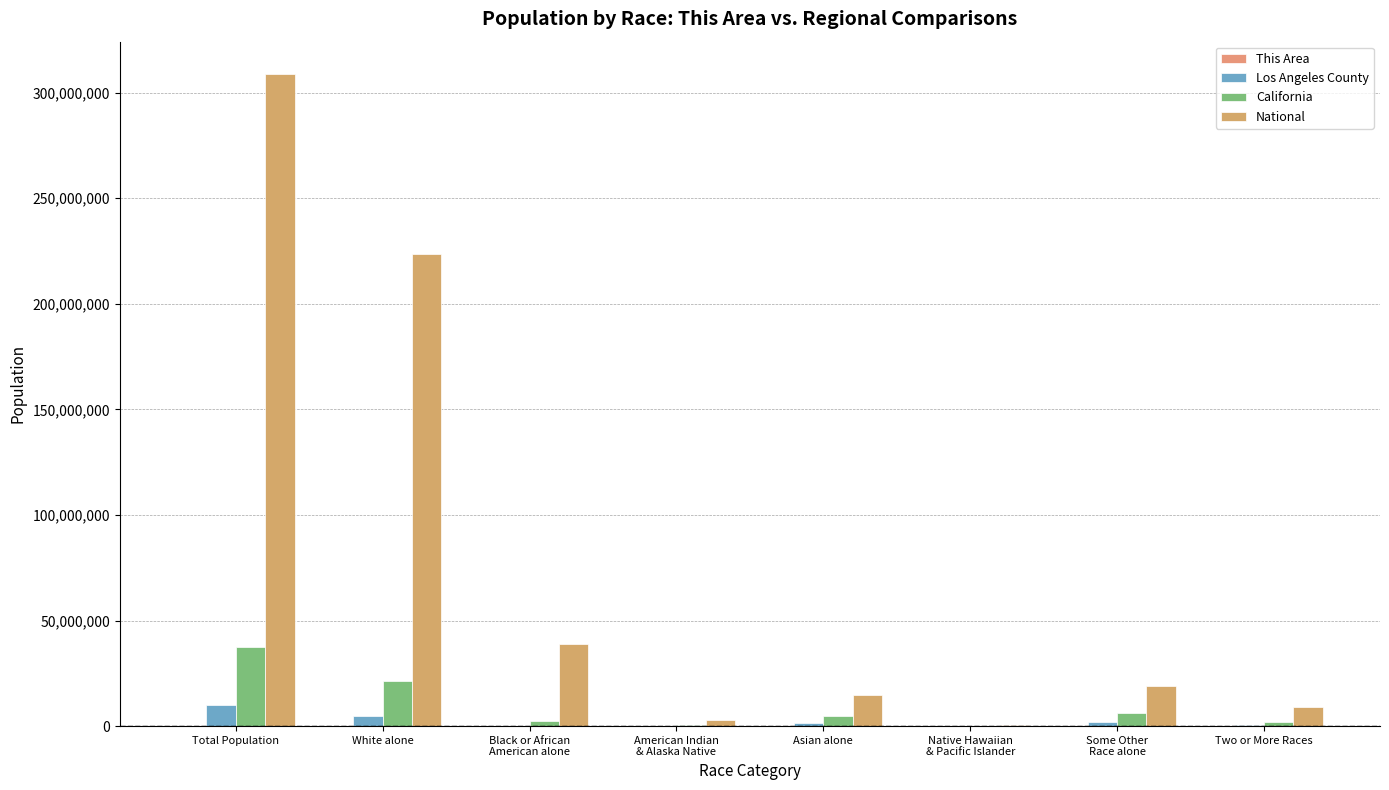

What is the difference between the maximum and second lowest values in the California series?

36891155